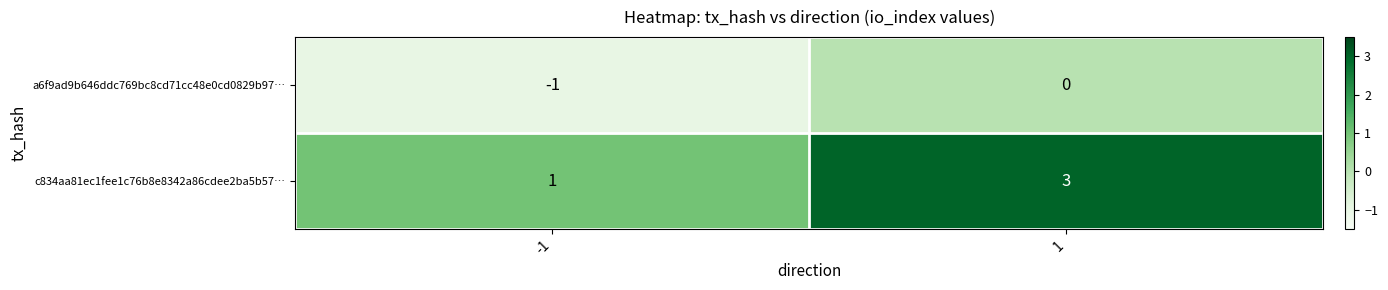

At which category does the chart reach its peak across all series?

1